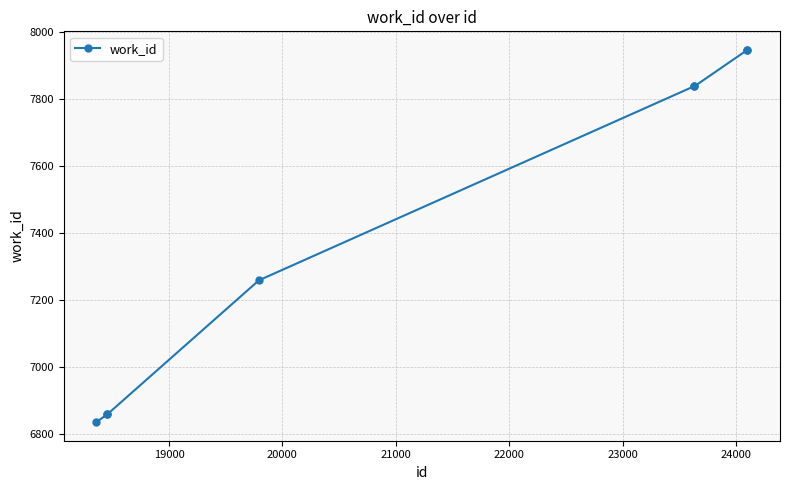

What is the minimum value shown in the chart?

6836